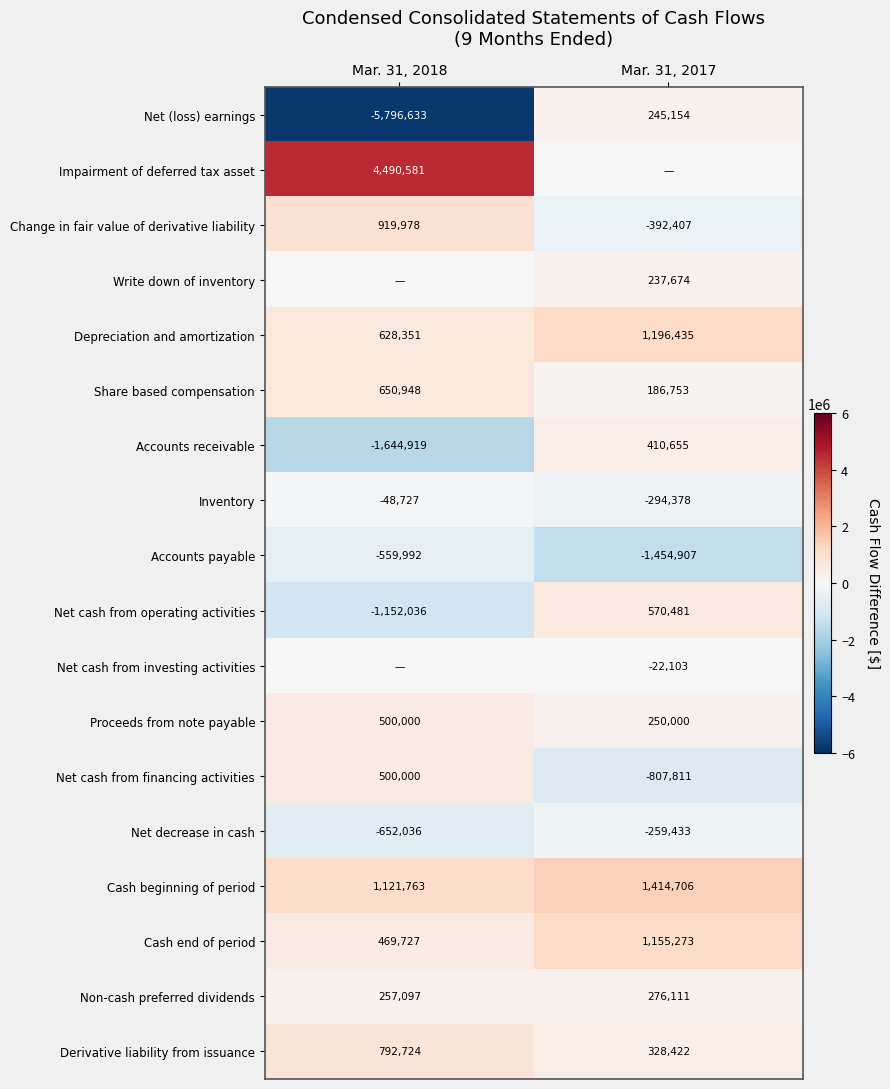

True or false: Net decrease in cash has a value of -652036 at Mar. 31, 2018.

True